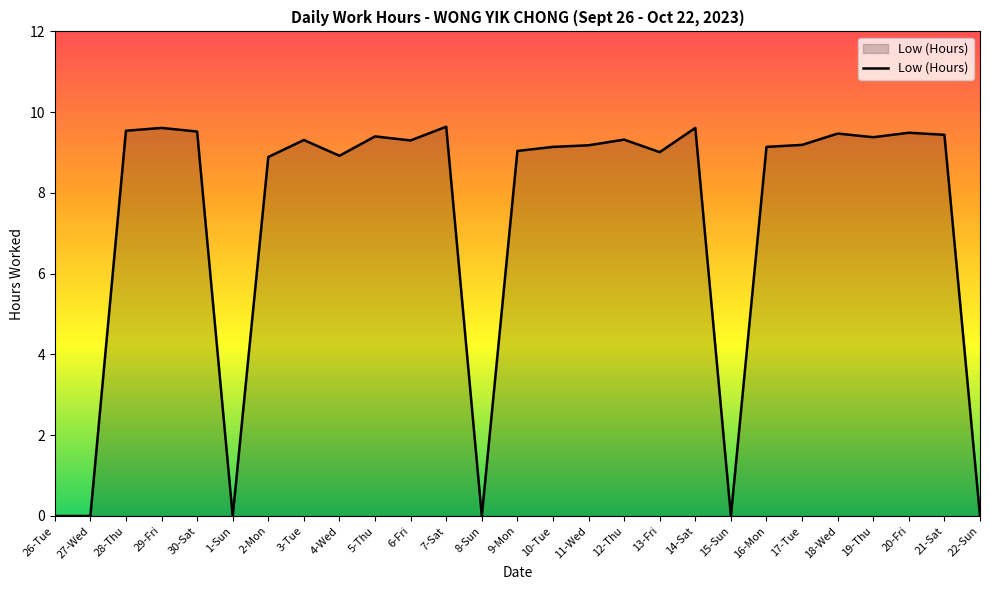

What position from the right is 10-Tue?

13